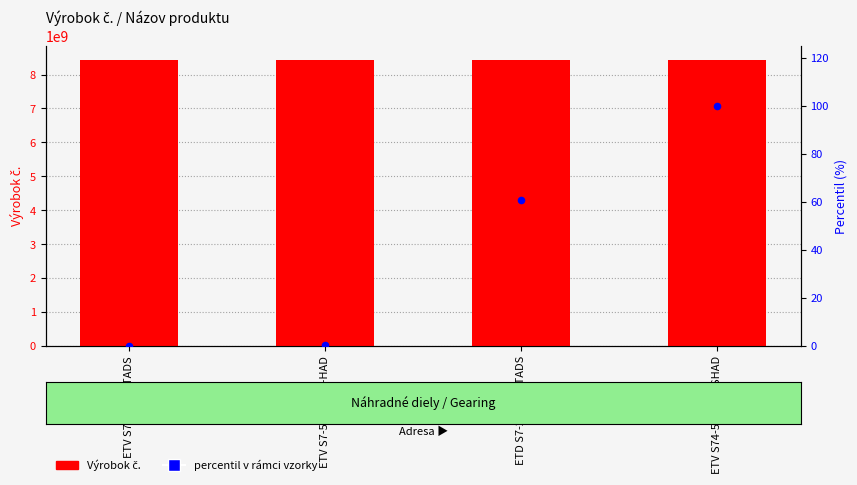

Which series has the widest spread of Y values?

Výrobok č.